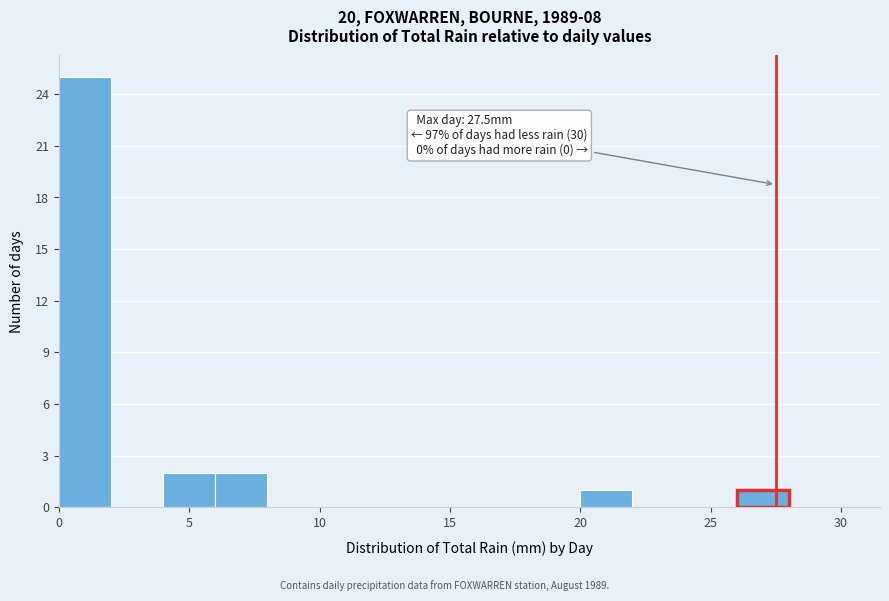

Which range on the x-axis has the tallest bar?

0 to 2